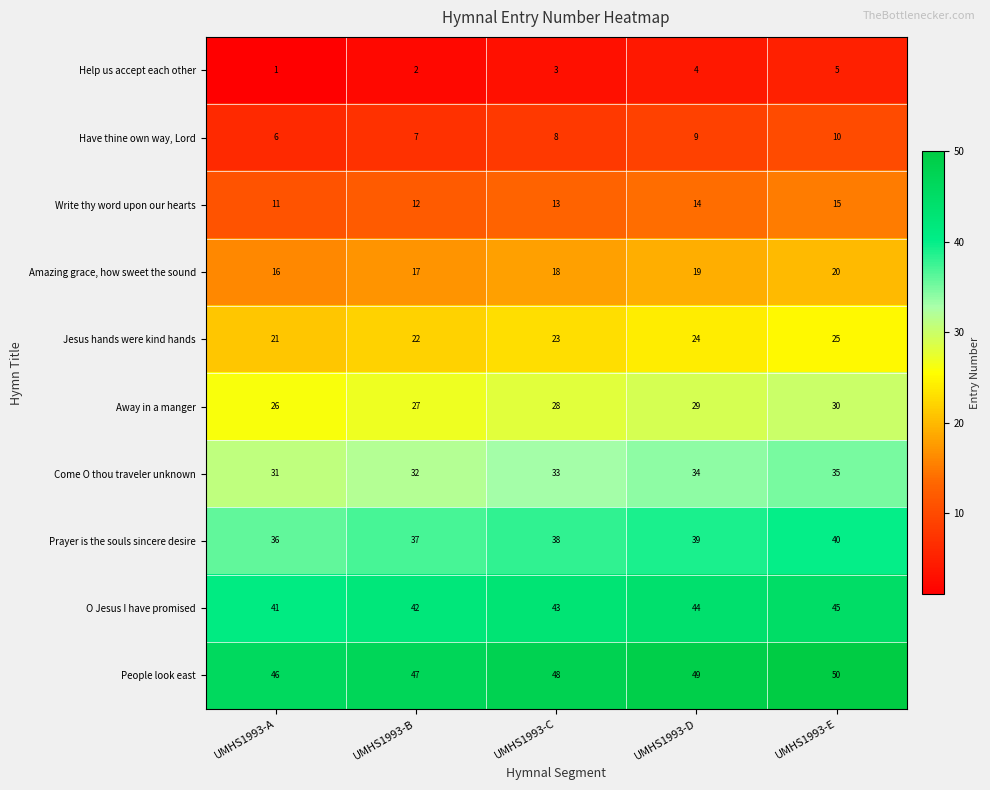

Which series has the largest total across all categories?

People look east